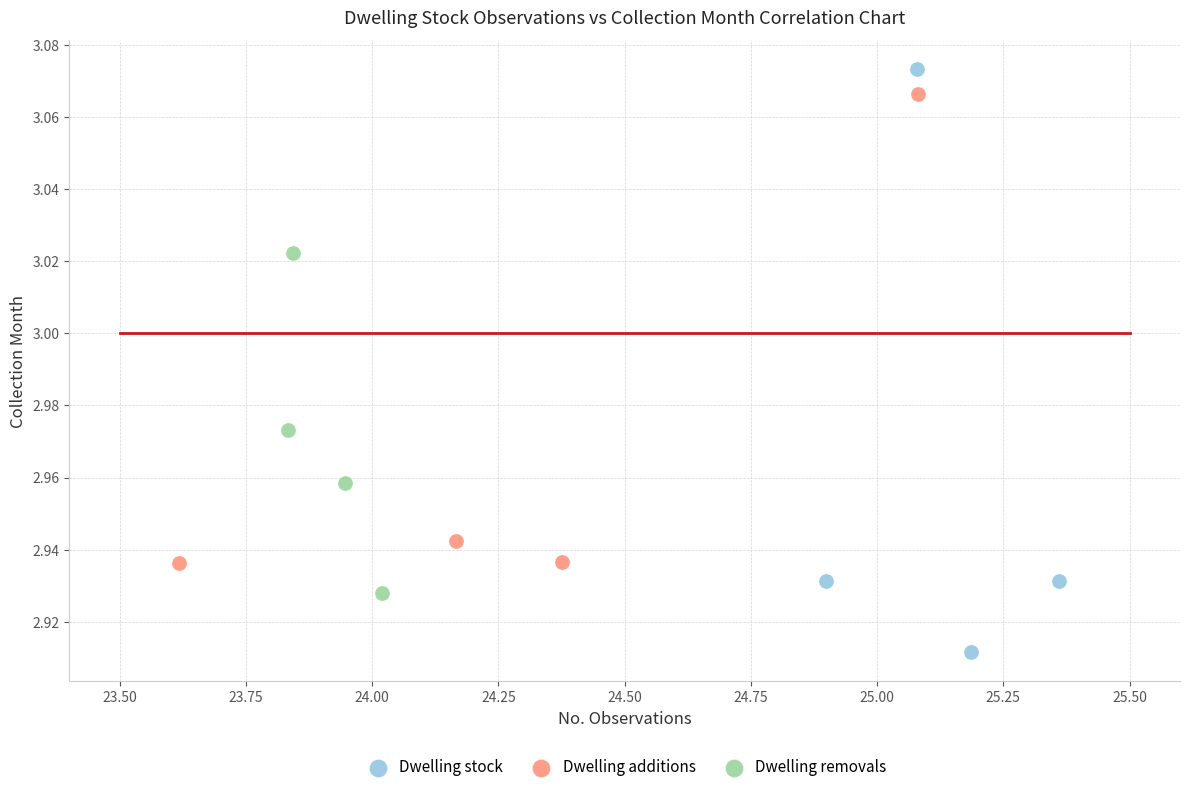

Which series reaches the minimum Y coordinate?

Dwelling stock